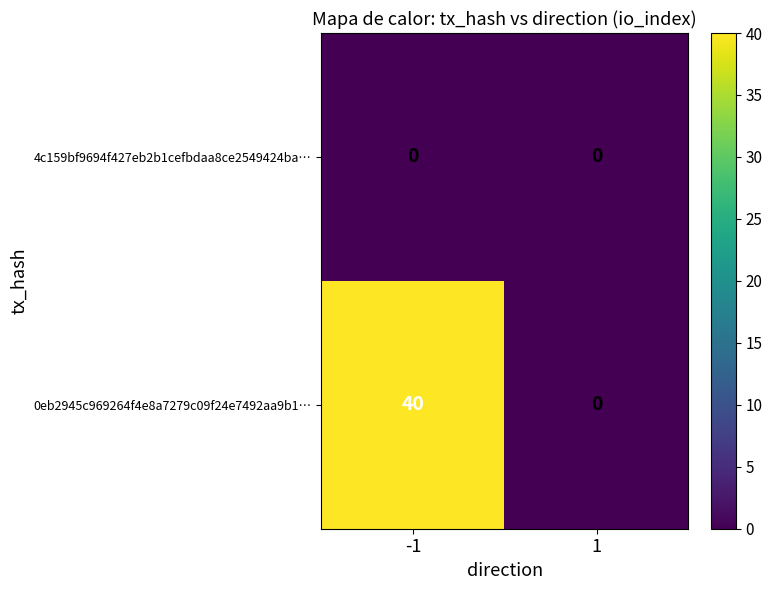

Read the 0eb2945c969264f4e8a7279c09f24e7492aa9b1… value at -1, to the nearest 5.

40